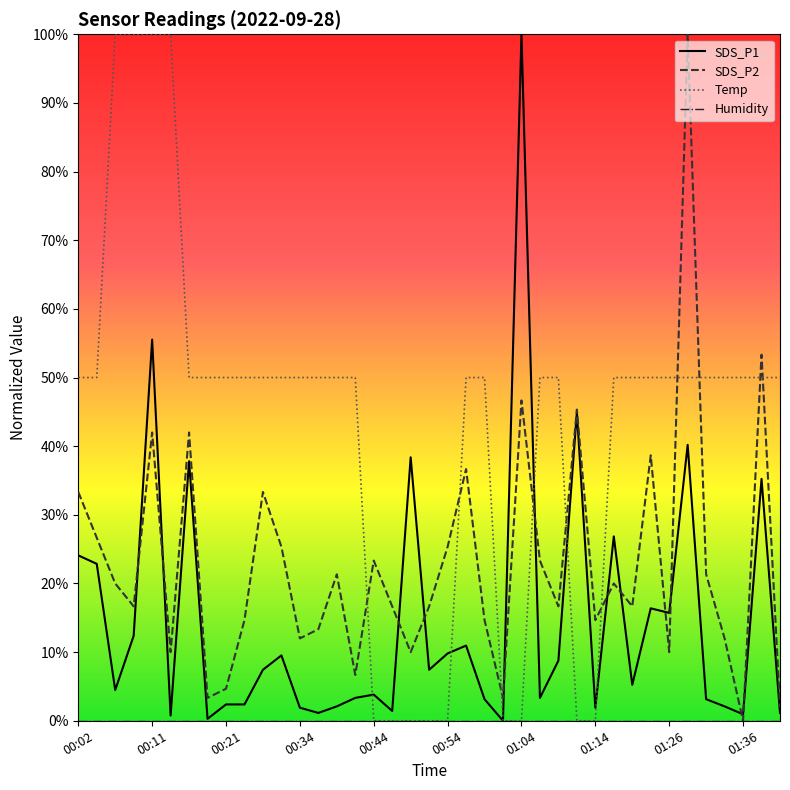

Reading left to right, list all the values displayed in this chart.

SDS_P1: 24.1	22.9	4.5	12.4	55.5	0.8	37.8	0.3	2.4	2.4	7.4	9.5	1.9	1.1	2.1	3.3	3.8	1.4	38.4	7.4	9.8	11.0	3.1	0.0	100.0	3.3	8.8	45.0	1.9	26.9	5.2	16.4	15.7	40.2	3.1	2.1	1.0	35.2	1.1
SDS_P2: 33.3	26.7	20.0	16.7	42.0	10.0	42.0	3.3	4.7	14.7	33.3	25.3	12.0	13.3	21.3	6.7	23.3	16.7	10.0	16.7	25.3	36.7	14.7	3.3	46.7	23.3	16.7	45.3	14.7	20.0	16.7	38.7	10.0	100.0	21.3	12.0	0.0	53.3	2.0
Temp: 50.0	50.0	100.0	100.0	100.0	100.0	50.0	50.0	50.0	50.0	50.0	50.0	50.0	50.0	50.0	50.0	0.0	0.0	0.0	0.0	0.0	50.0	50.0	0.0	0.0	50.0	50.0	0.0	0.0	50.0	50.0	50.0	50.0	50.0	50.0	50.0	50.0	50.0	50.0
Humidity: 0.0	0.0	0.0	0.0	0.0	0.0	0.0	0.0	0.0	0.0	0.0	0.0	0.0	0.0	0.0	0.0	0.0	0.0	0.0	0.0	0.0	0.0	0.0	0.0	0.0	0.0	0.0	0.0	0.0	0.0	0.0	0.0	0.0	0.0	0.0	0.0	0.0	0.0	0.0